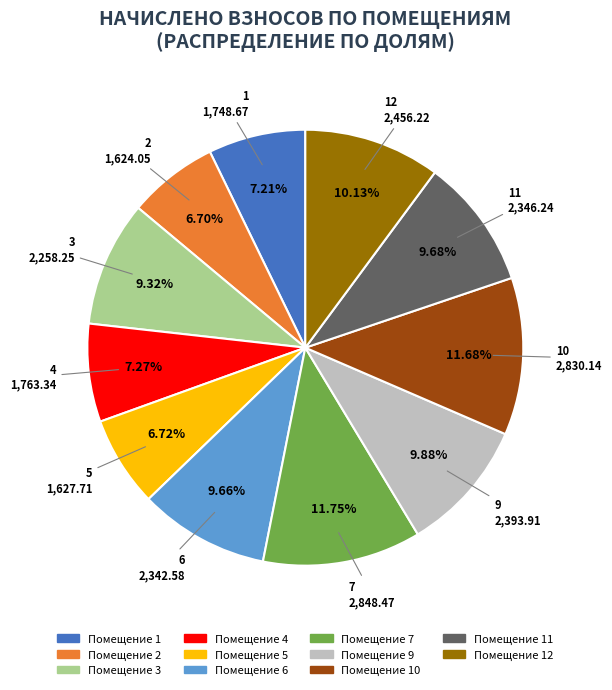

Is there any slice that represents more than half of the pie?

No